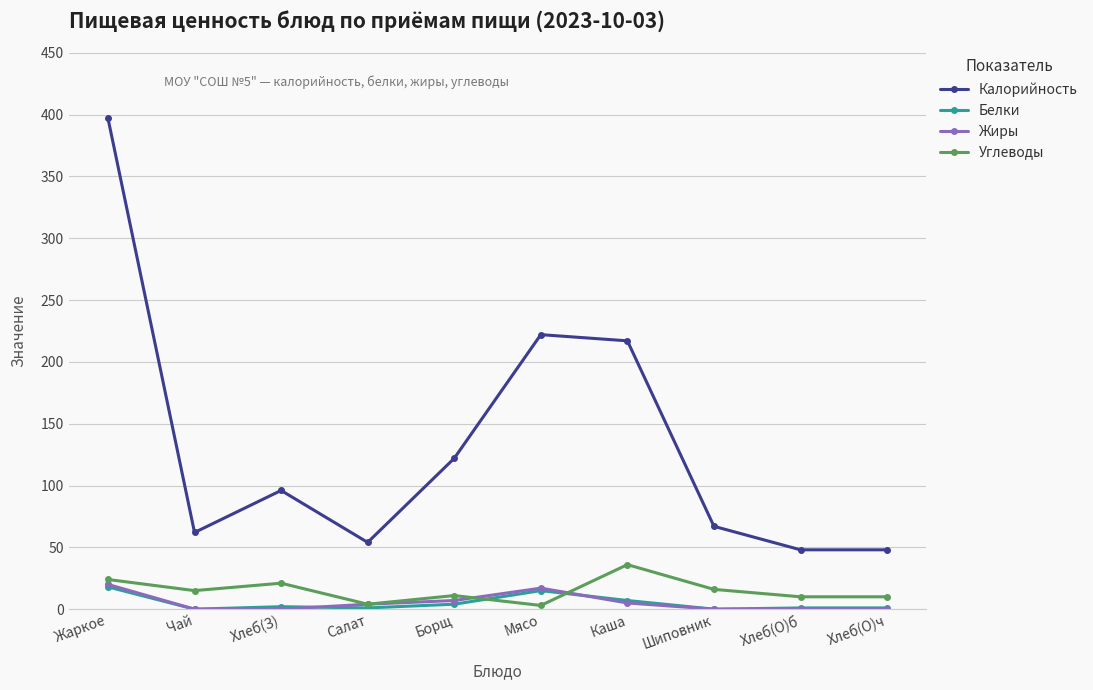

Which series ends up on top after the final intersection of Жиры and Белки?

Белки